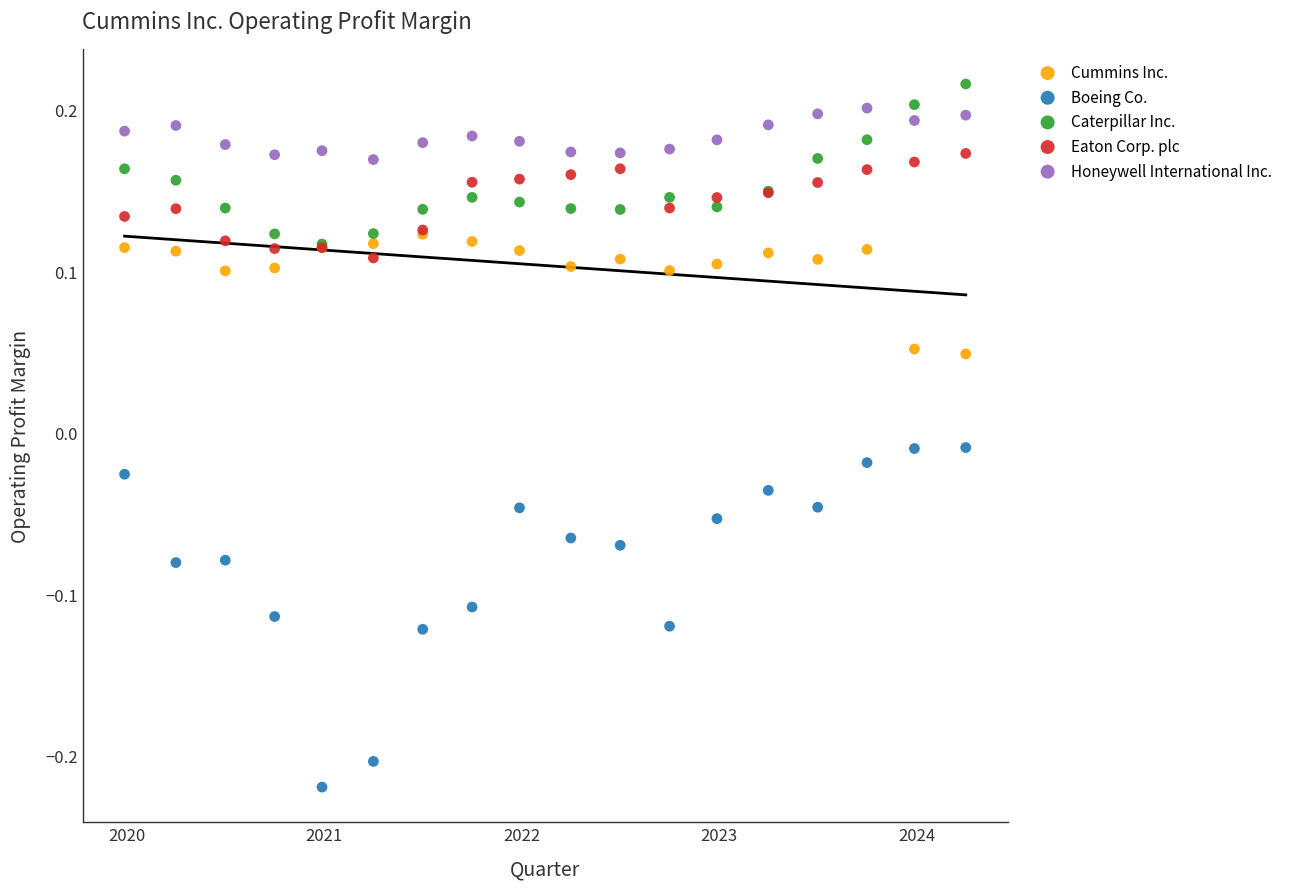

What are all the series names shown in the legend?

Cummins Inc., Boeing Co., Caterpillar Inc., Eaton Corp. plc, Honeywell International Inc.